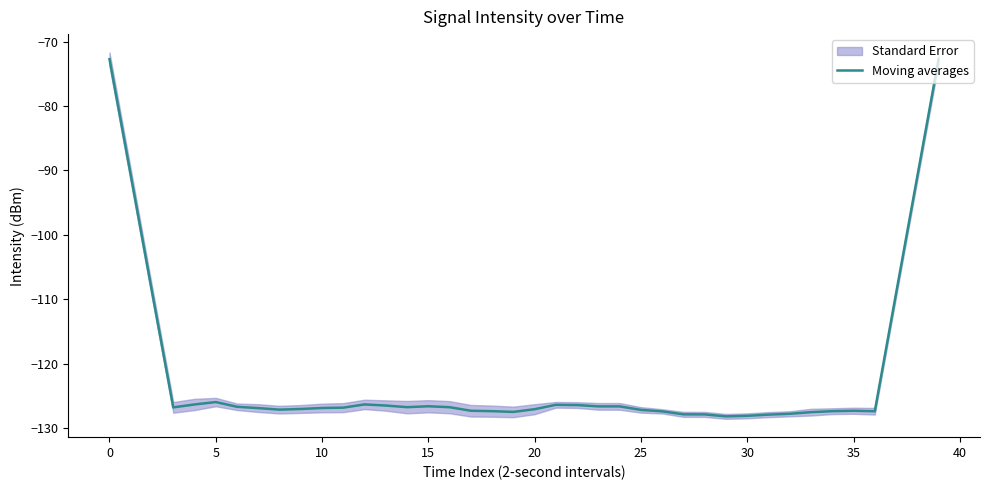

What is the minimum value for Moving averages?

-128.2